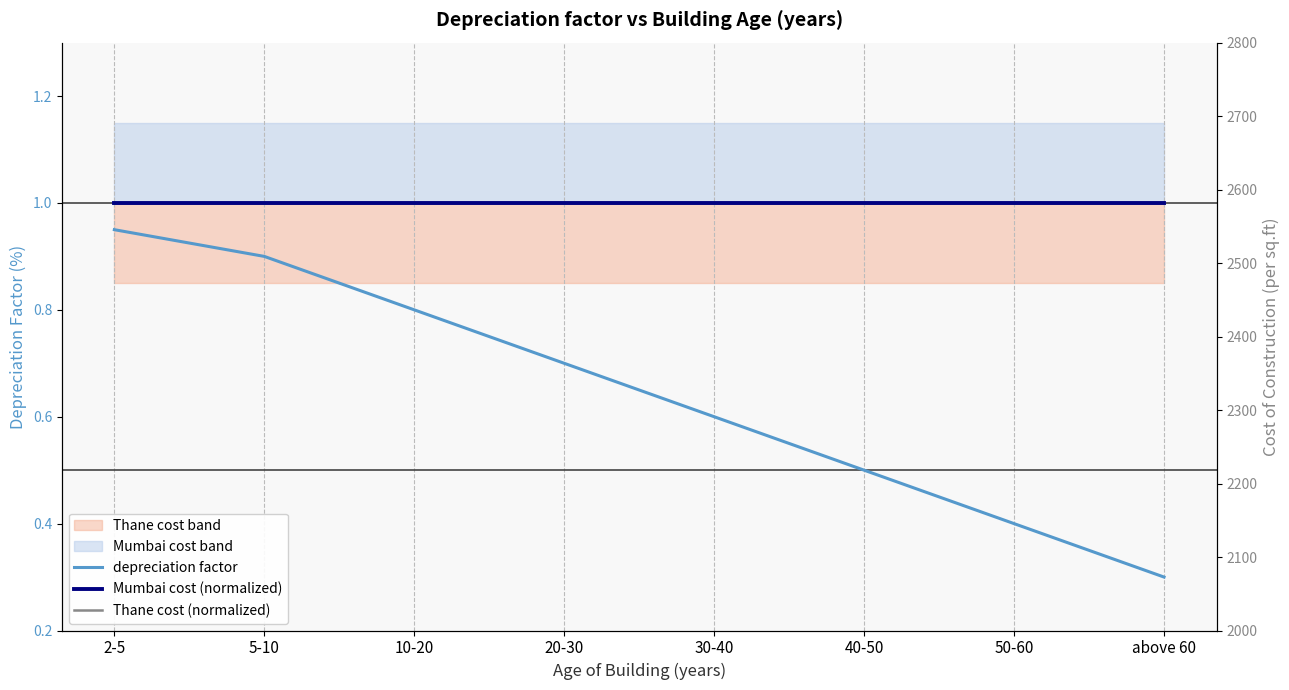

What is the label of the 7th point from the left?

50-60